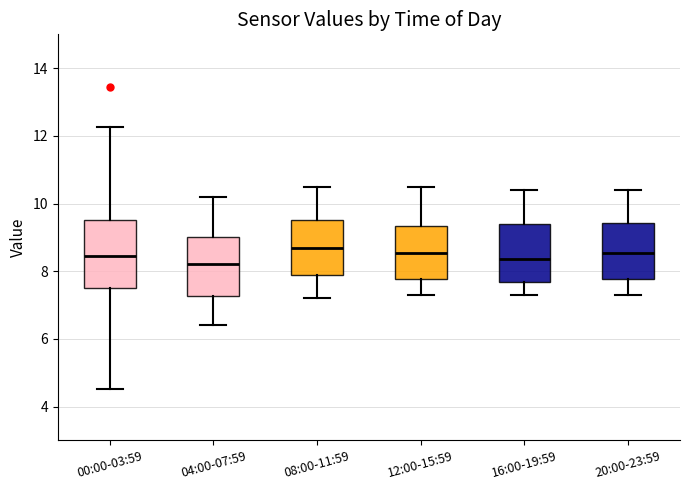

Reading left to right, transcribe this box plot: for each box, give where its median line is, the range the box spans, and where its two whiskers end, as read against the y-axis. The values are not printed on the chart, so give them approximately, as read against the axis.

00:00-03:59: median 8.4, box 7.6 to 9.6, whiskers 4.6 to 12.2
04:00-07:59: median 8.2, box 7.2 to 9.0, whiskers 6.4 to 10.2
08:00-11:59: median 8.8, box 7.8 to 9.6, whiskers 7.2 to 10.6
12:00-15:59: median 8.6, box 7.8 to 9.4, whiskers 7.4 to 10.6
16:00-19:59: median 8.4, box 7.6 to 9.4, whiskers 7.4 to 10.4
20:00-23:59: median 8.6, box 7.8 to 9.4, whiskers 7.4 to 10.4